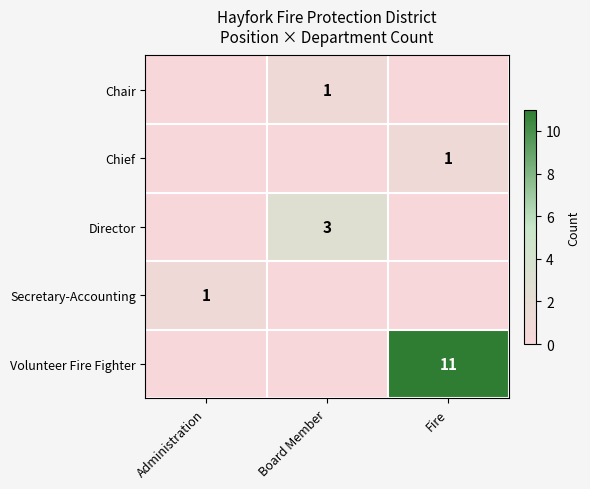

True or false: Chief has a value of 1 at Fire.

True